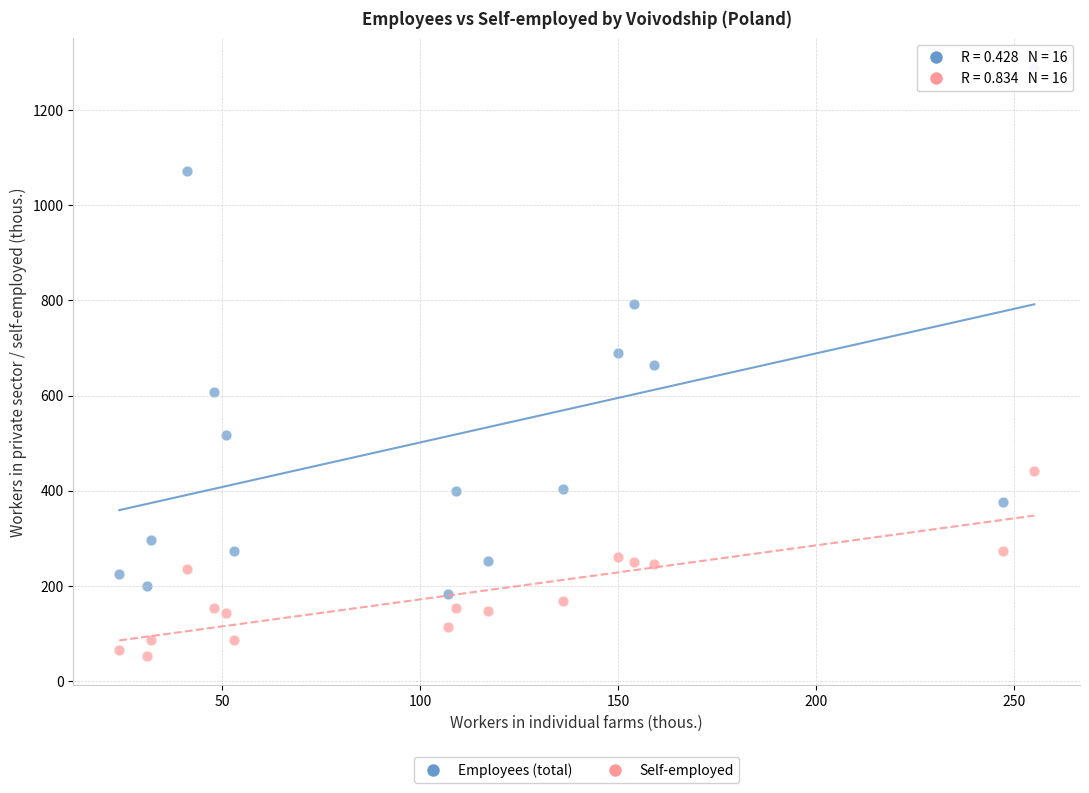

Which series contains the highest Y value?

Employees (total)